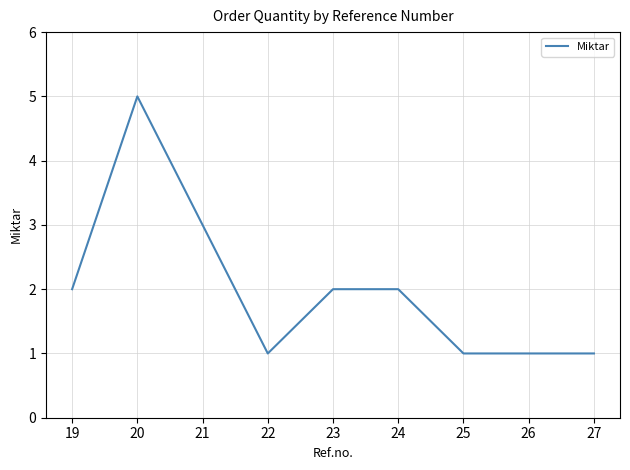

Between 23 and 25, which is larger?

23